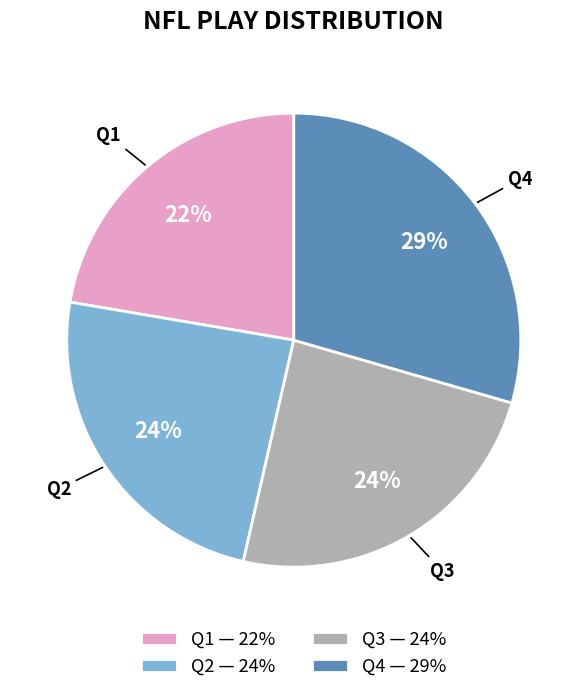

Combined, do Q3 and Q2 account for over 50%?

No